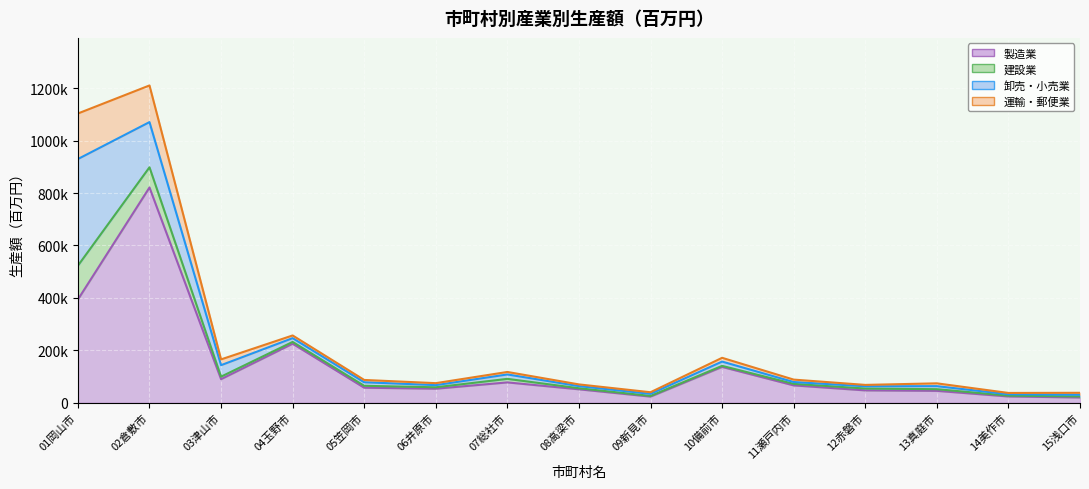

What is the label of the 4th point from the right?

12赤磐市